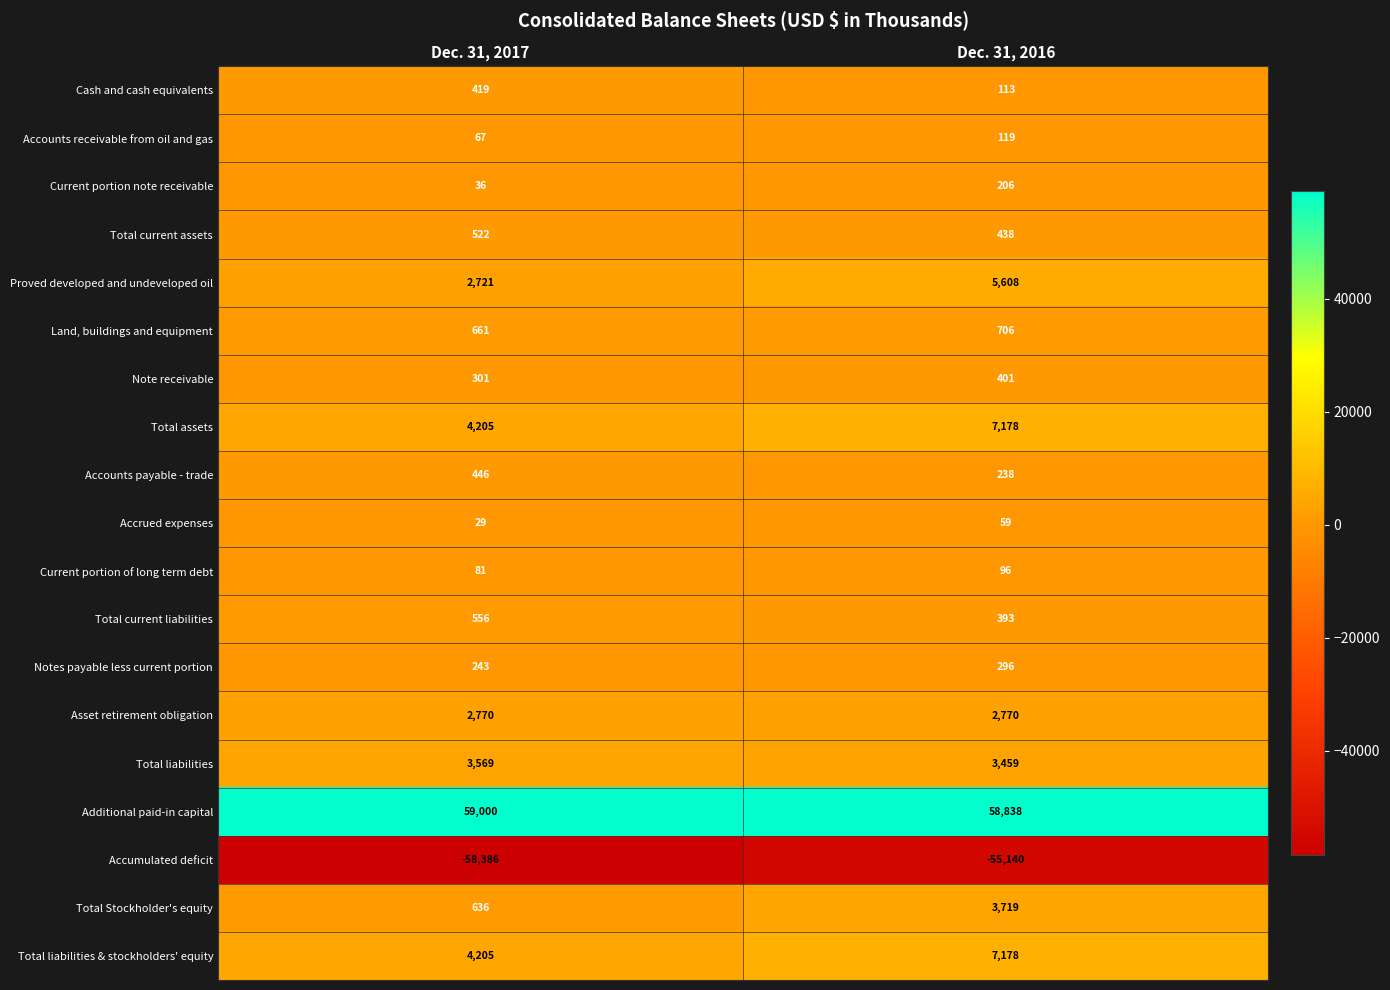

Is it true that Total Stockholder's equity equals 433 at Dec. 31, 2017?

False